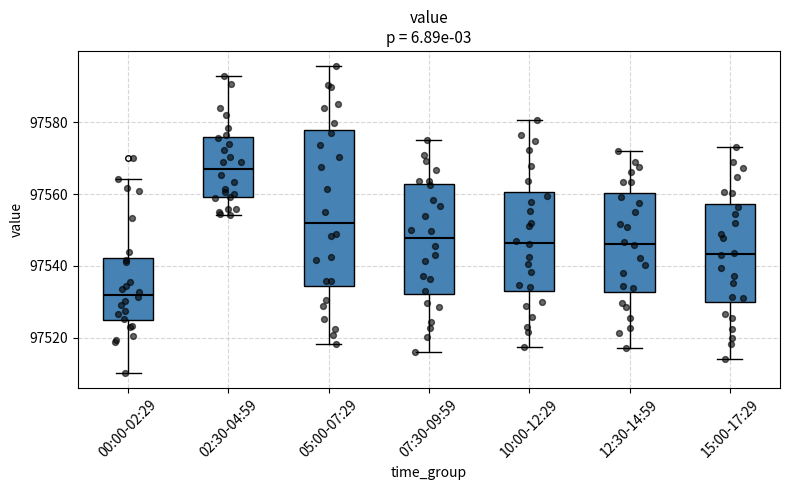

Which box has the lowest median line?

00:00-02:29